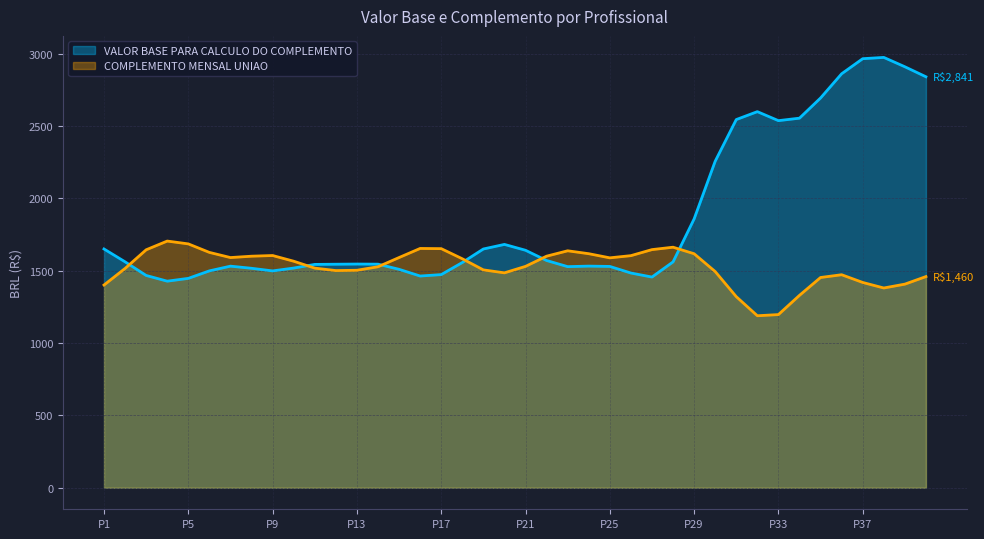

What is the maximum value shown in the chart?

2975.4